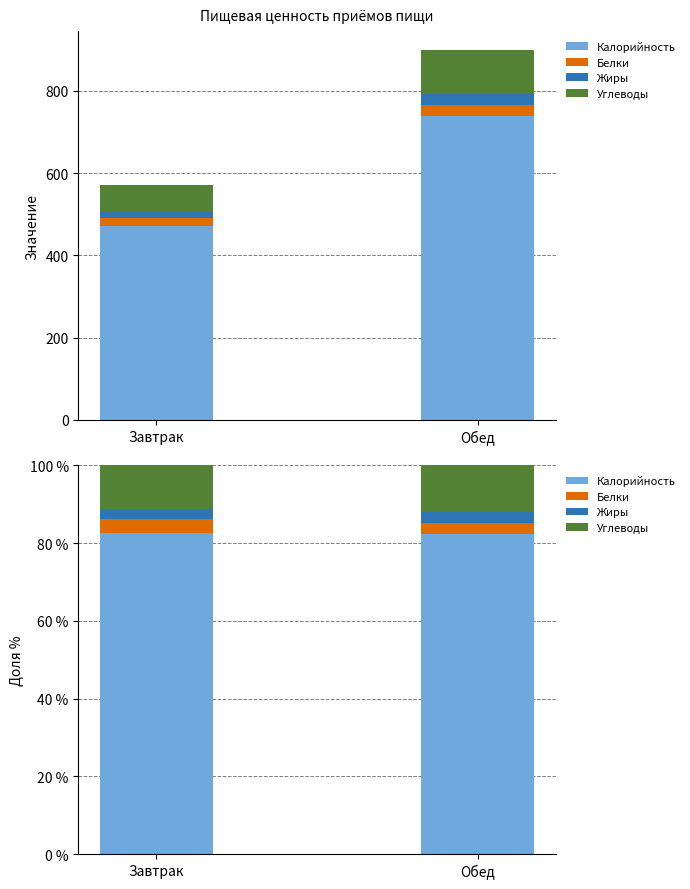

Between Завтрак and Обед, which series saw the biggest shift?

Углеводы